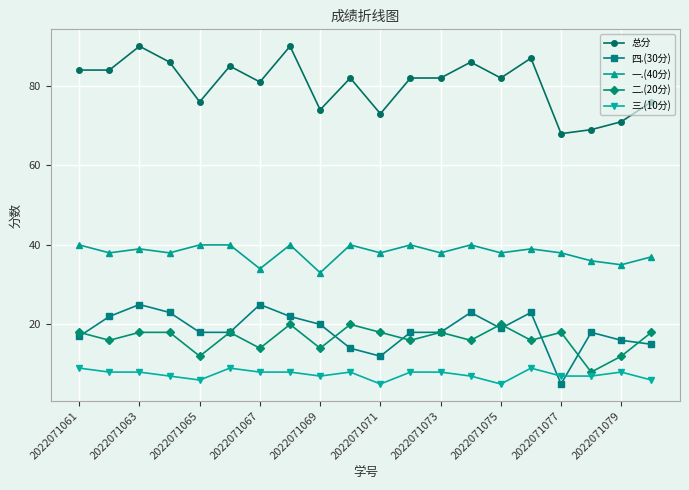

What is the value of the 四.(30分) point at the 4th from the left?

23